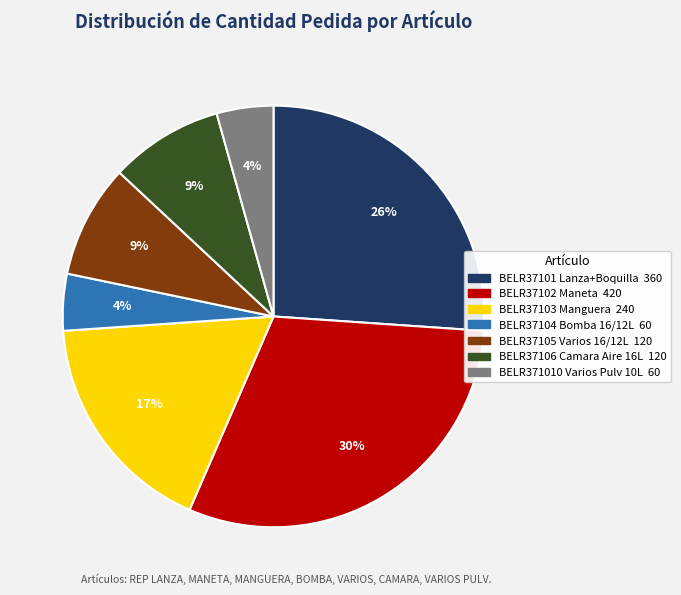

Is it true that BELR37104 Bomba 16/12L is 4% of the pie?

True